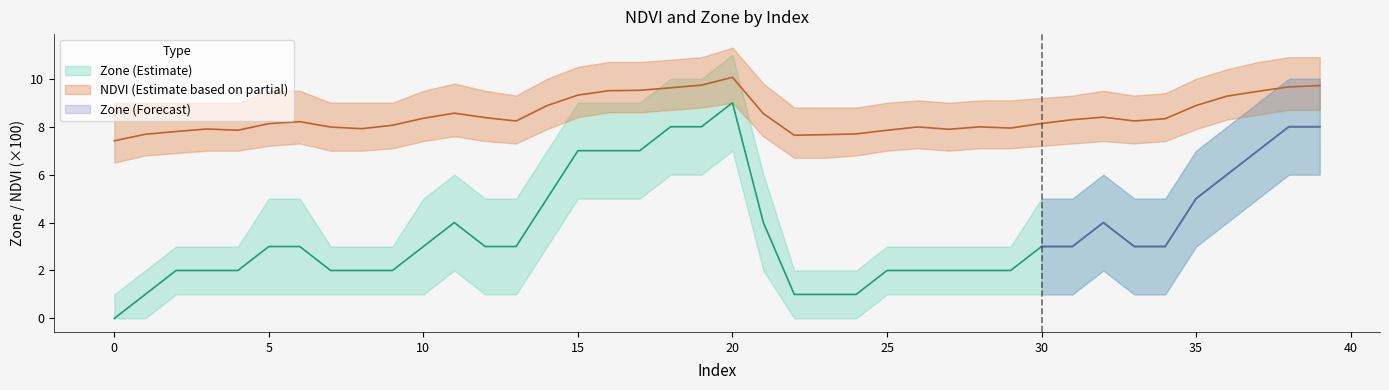

True or false: Zone and NDVI intersect in this chart.

False